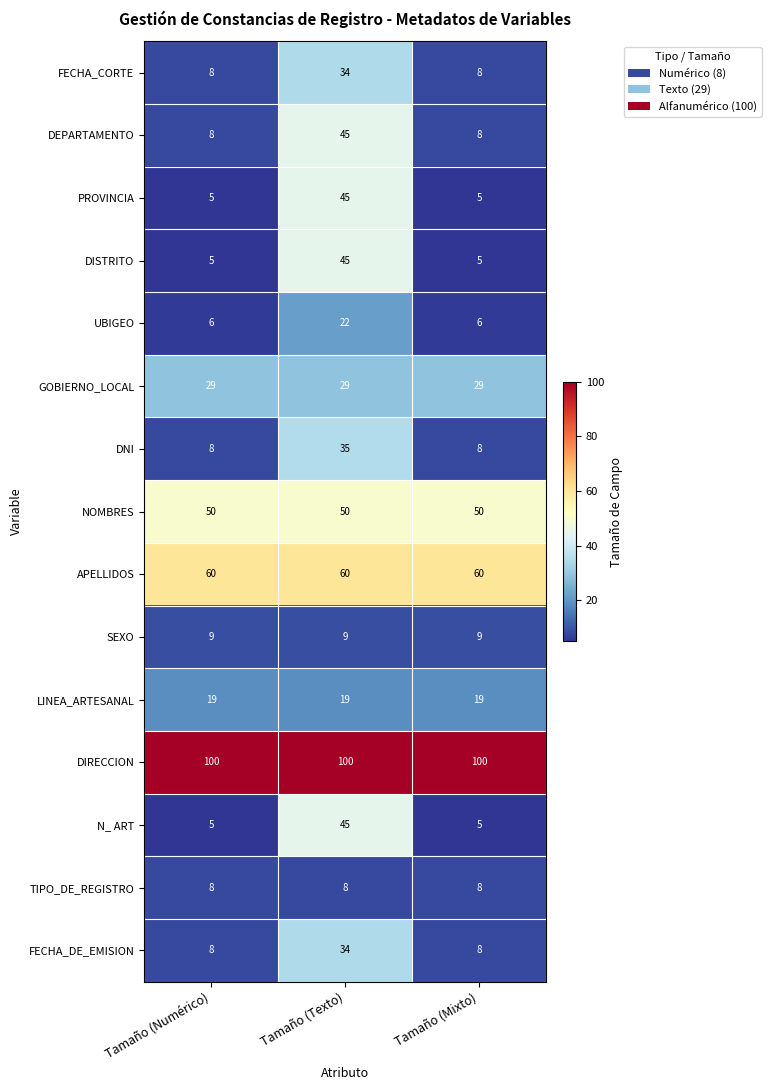

At which category is the sum across all series the highest?

Tamaño (Texto)